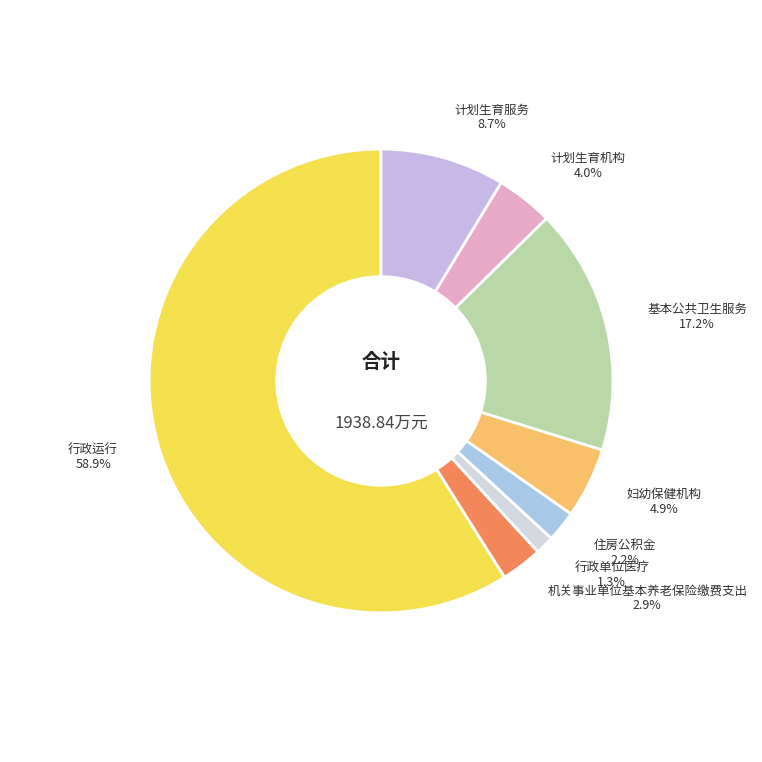

To the nearest percent, what is the average slice percentage?

12%